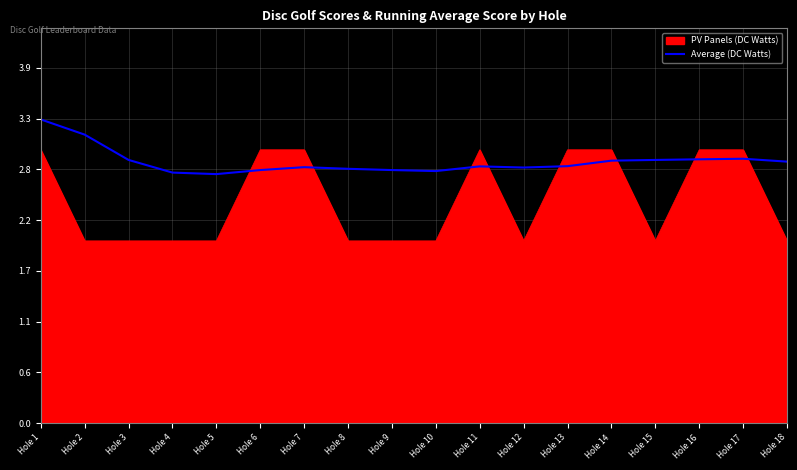

At which category is the sum across all series the highest?

Hole 1